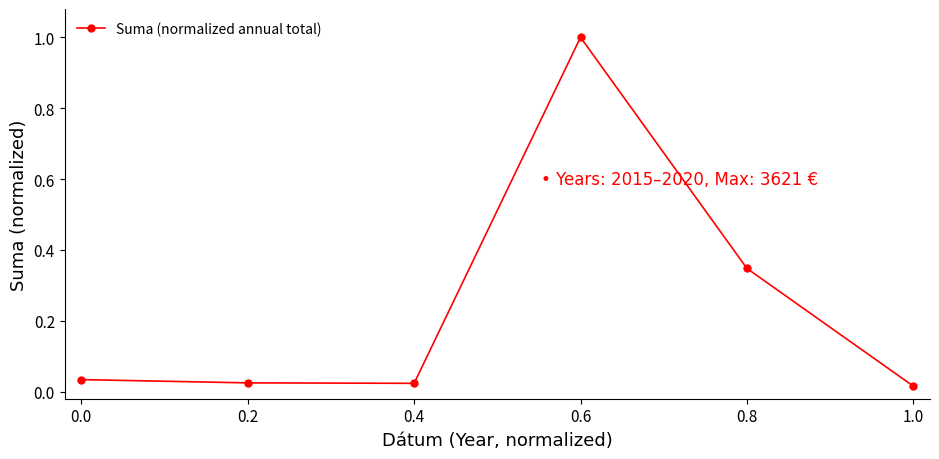

What is the difference between the values at 0.6 and 0.2?

1.0